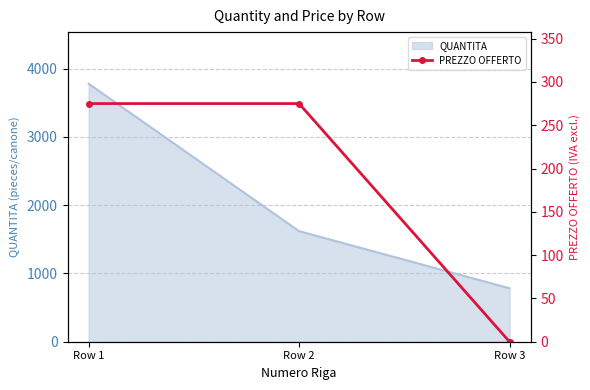

Is it true that the value at Row 3 is 0.0?

True